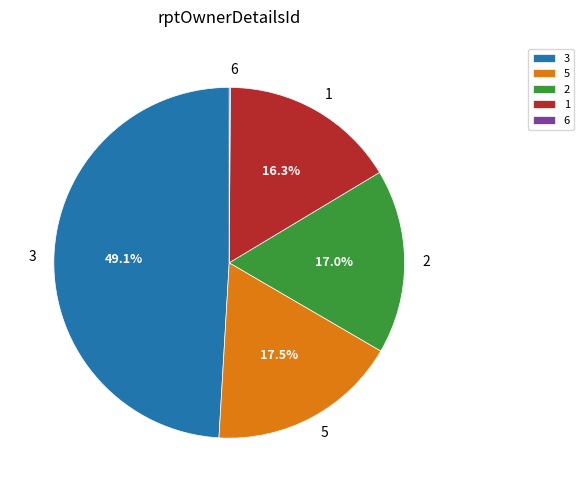

What is the largest slice in the pie chart?

3